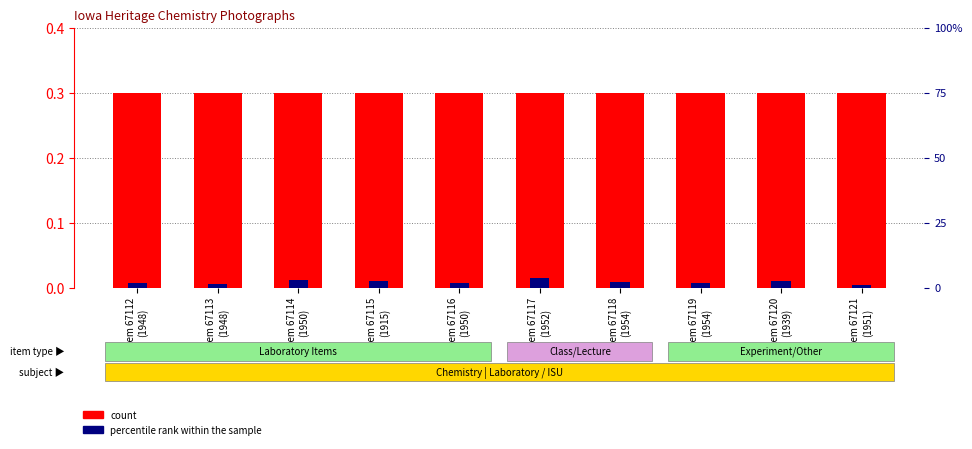

List the series in order of their peak value, lowest first.

percentile rank within the sample, count